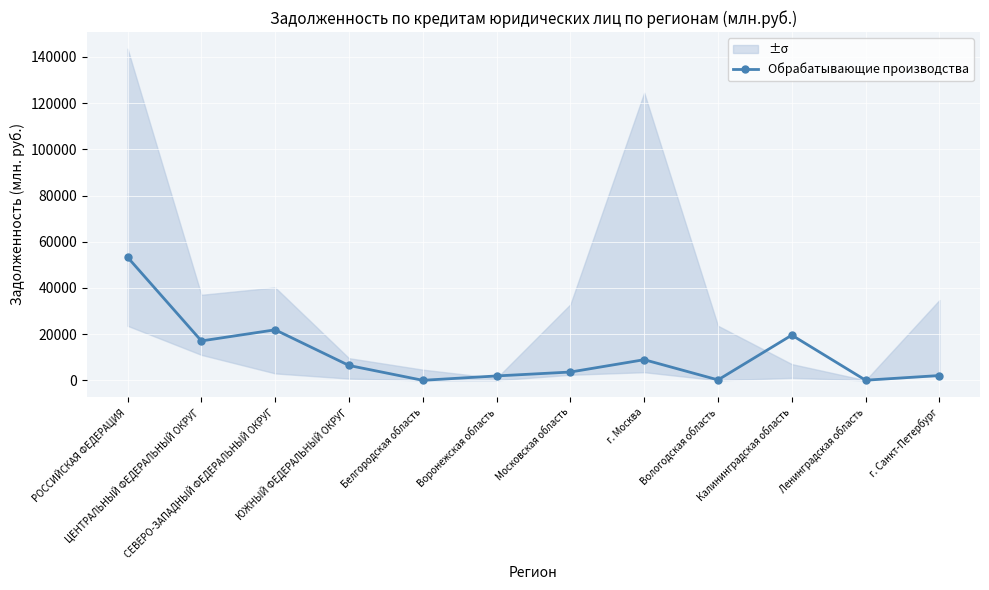

What is the greatest value displayed?

53297